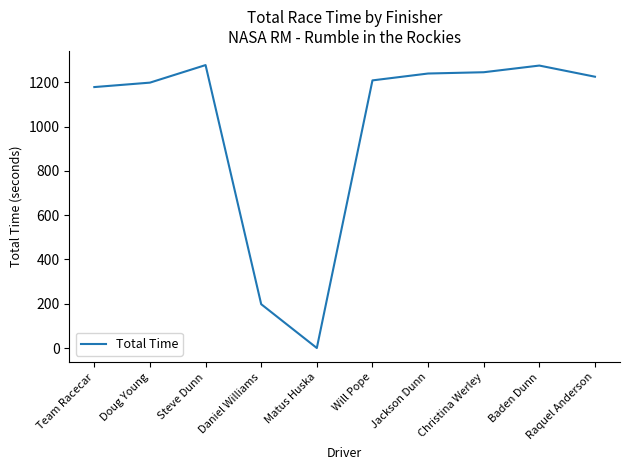

What is the greatest value displayed?

1278.5